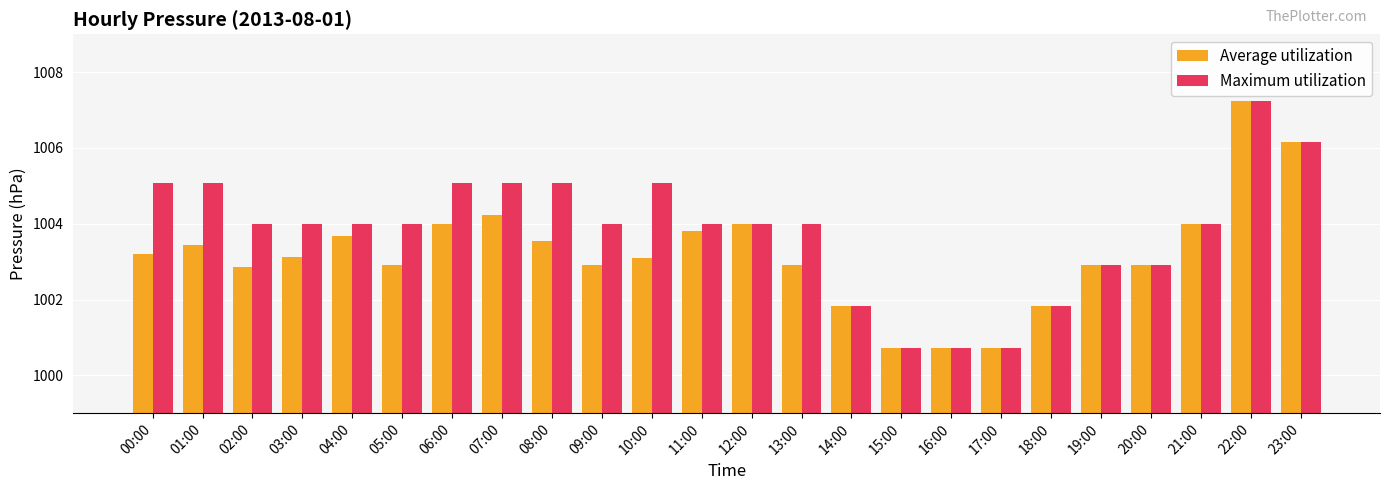

At 08:00, list the series in order from largest to smallest.

Maximum utilization, Average utilization